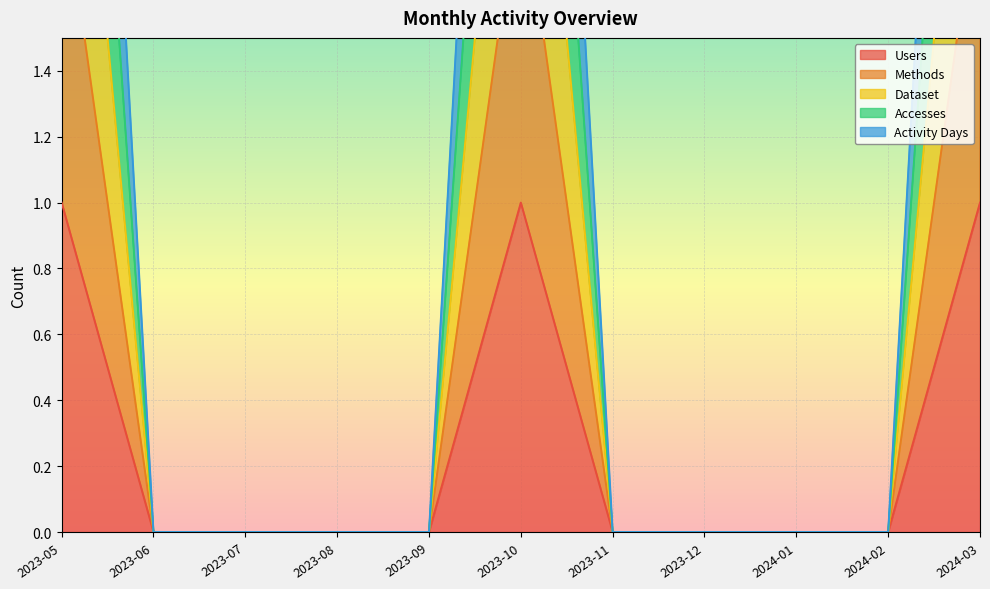

The value of Accesses at 2023-06 is 0. True or false?

True